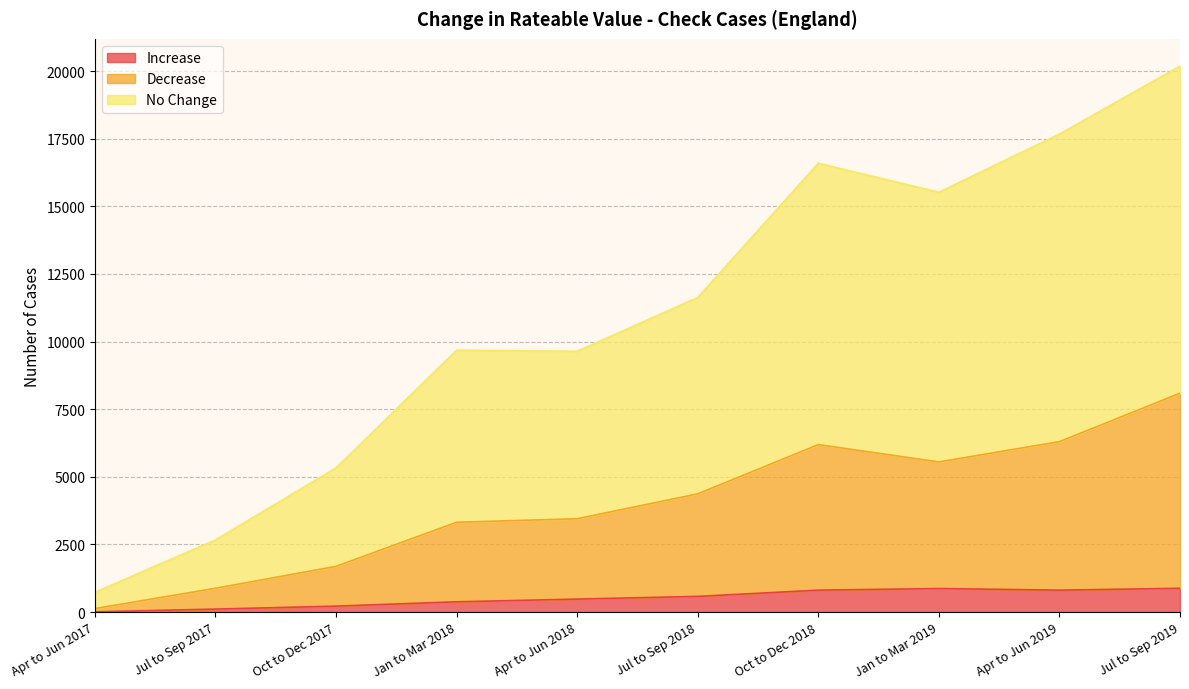

At which category is the sum across all series the highest?

Jul to Sep 2019